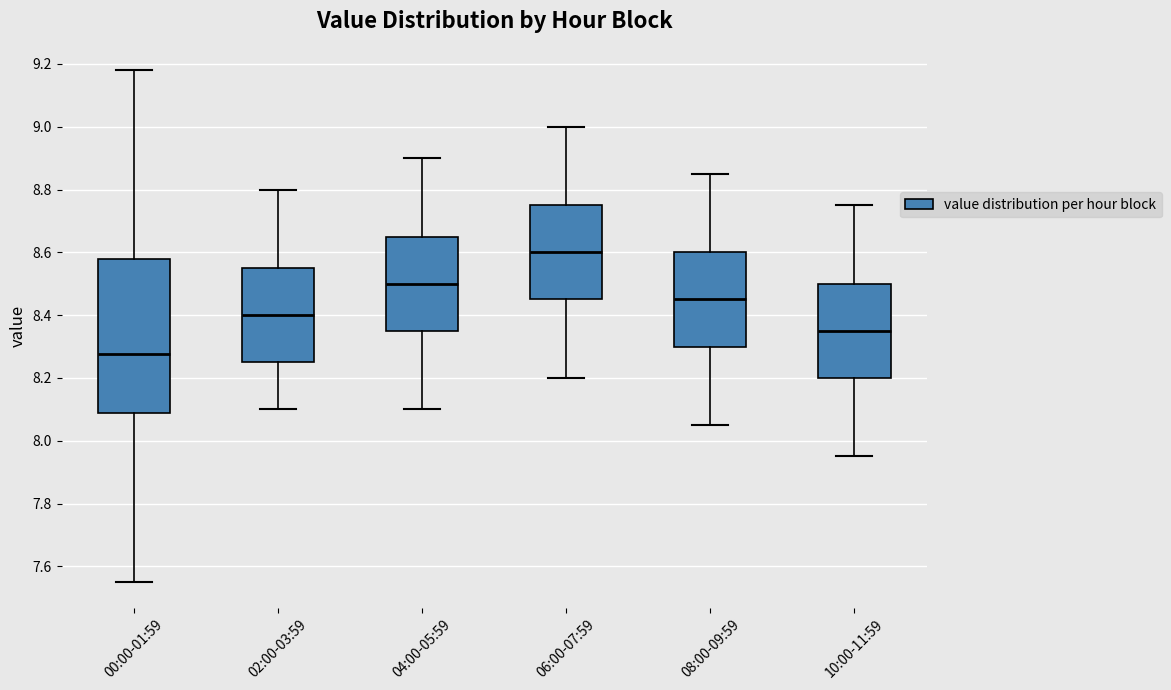

Which box is the tallest, from its lower edge to its upper edge?

00:00-01:59